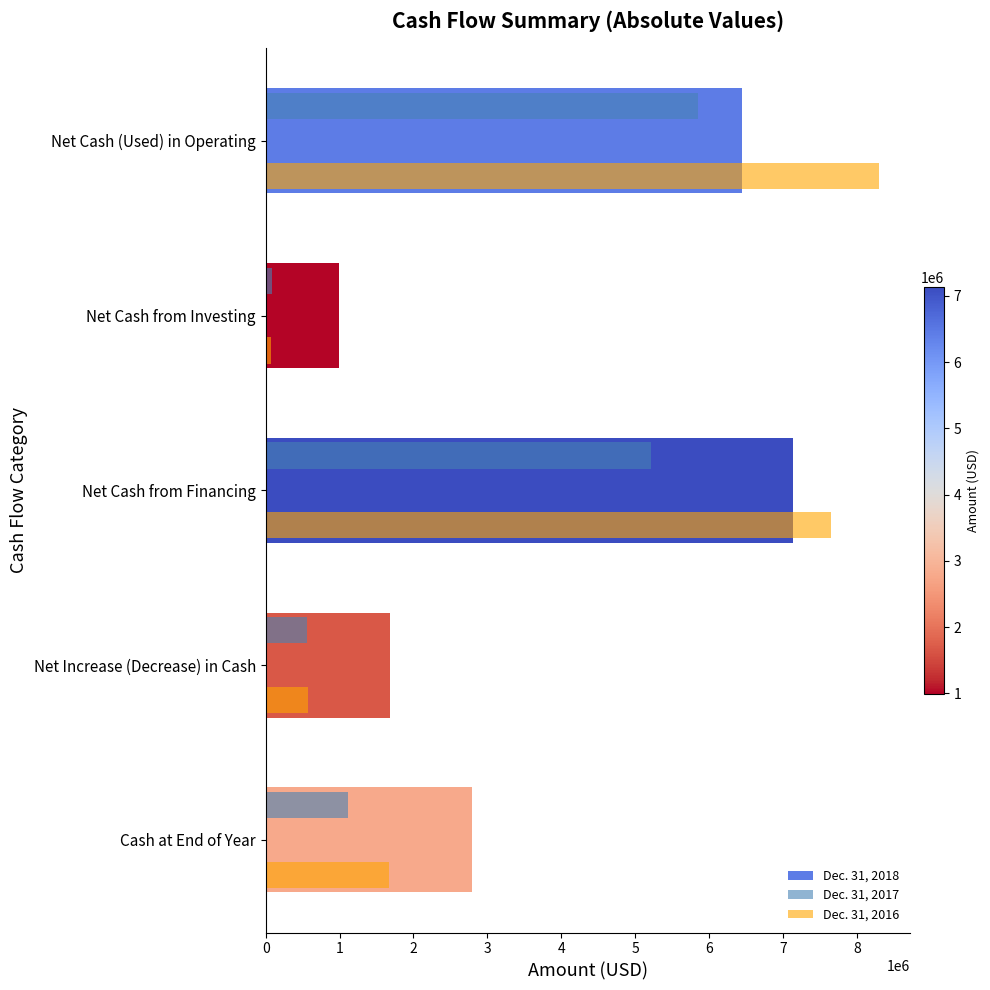

At how many categories does at least one series exceed 4101746?

2